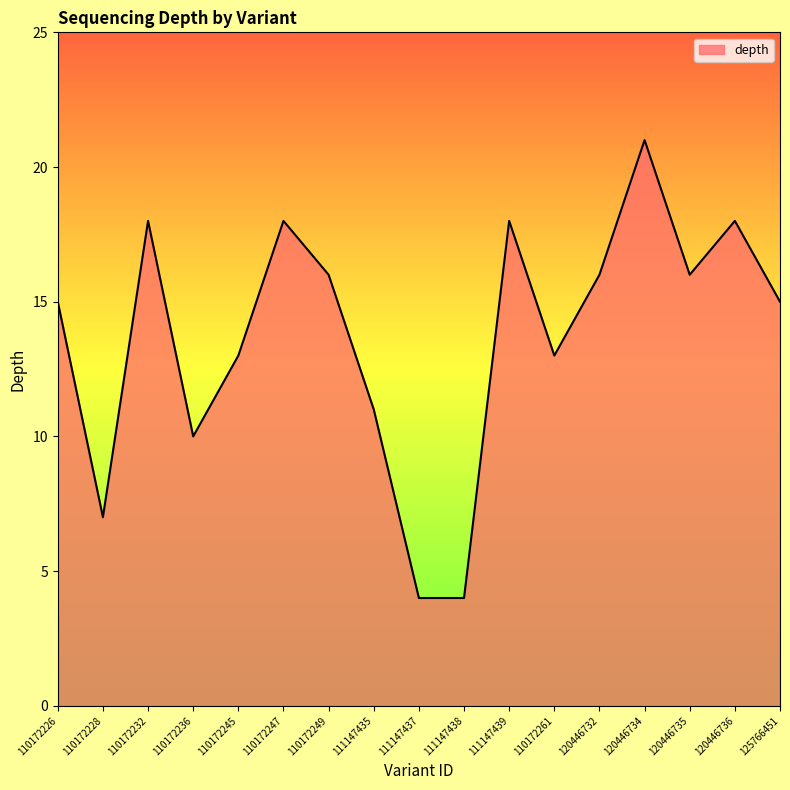

What is the maximum value shown in the chart?

21